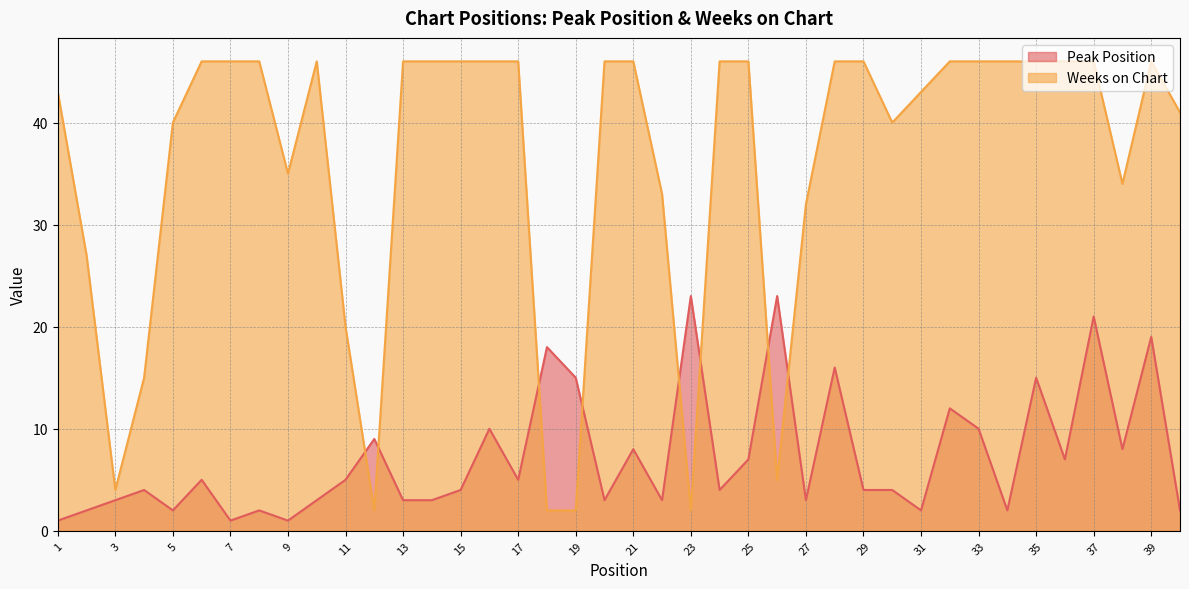

Rank the series by their maximum value, from highest to lowest.

Weeks on Chart, Peak Position